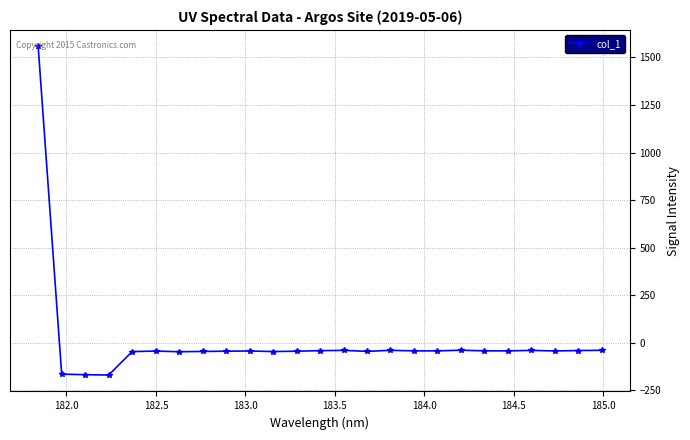

What is the value of the 2nd point from the left?

-164.3